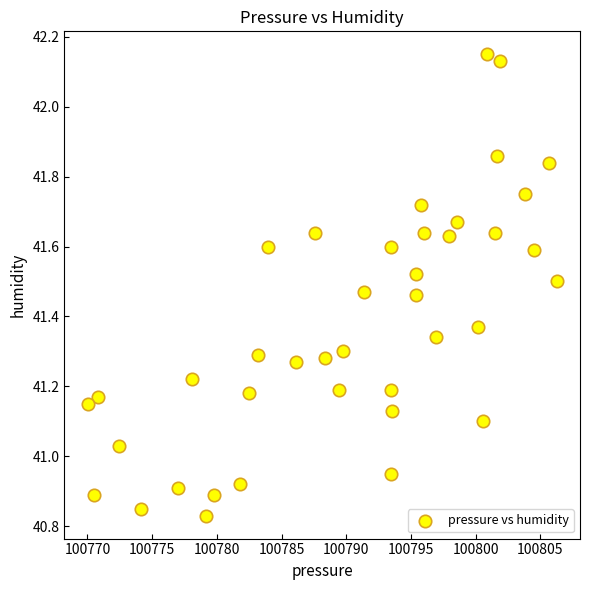

What is the range of X values (max minus min)?

36.2